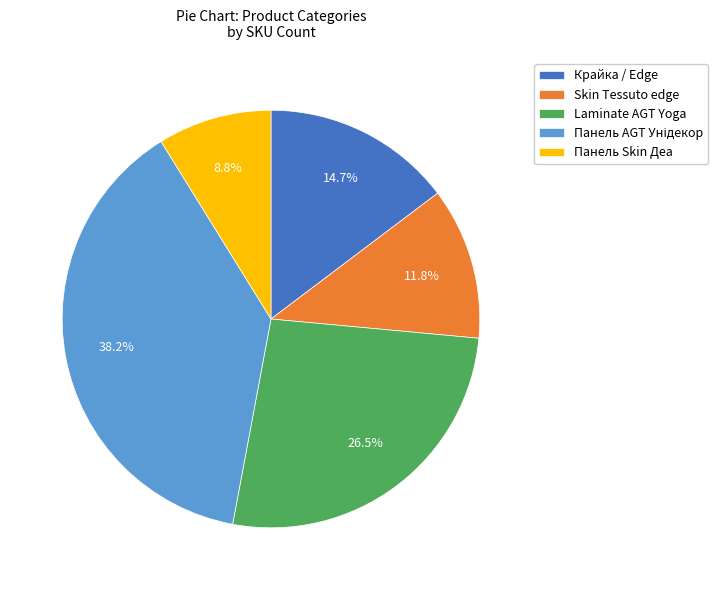

What is the smallest slice in the pie chart?

Панель Skin Деа